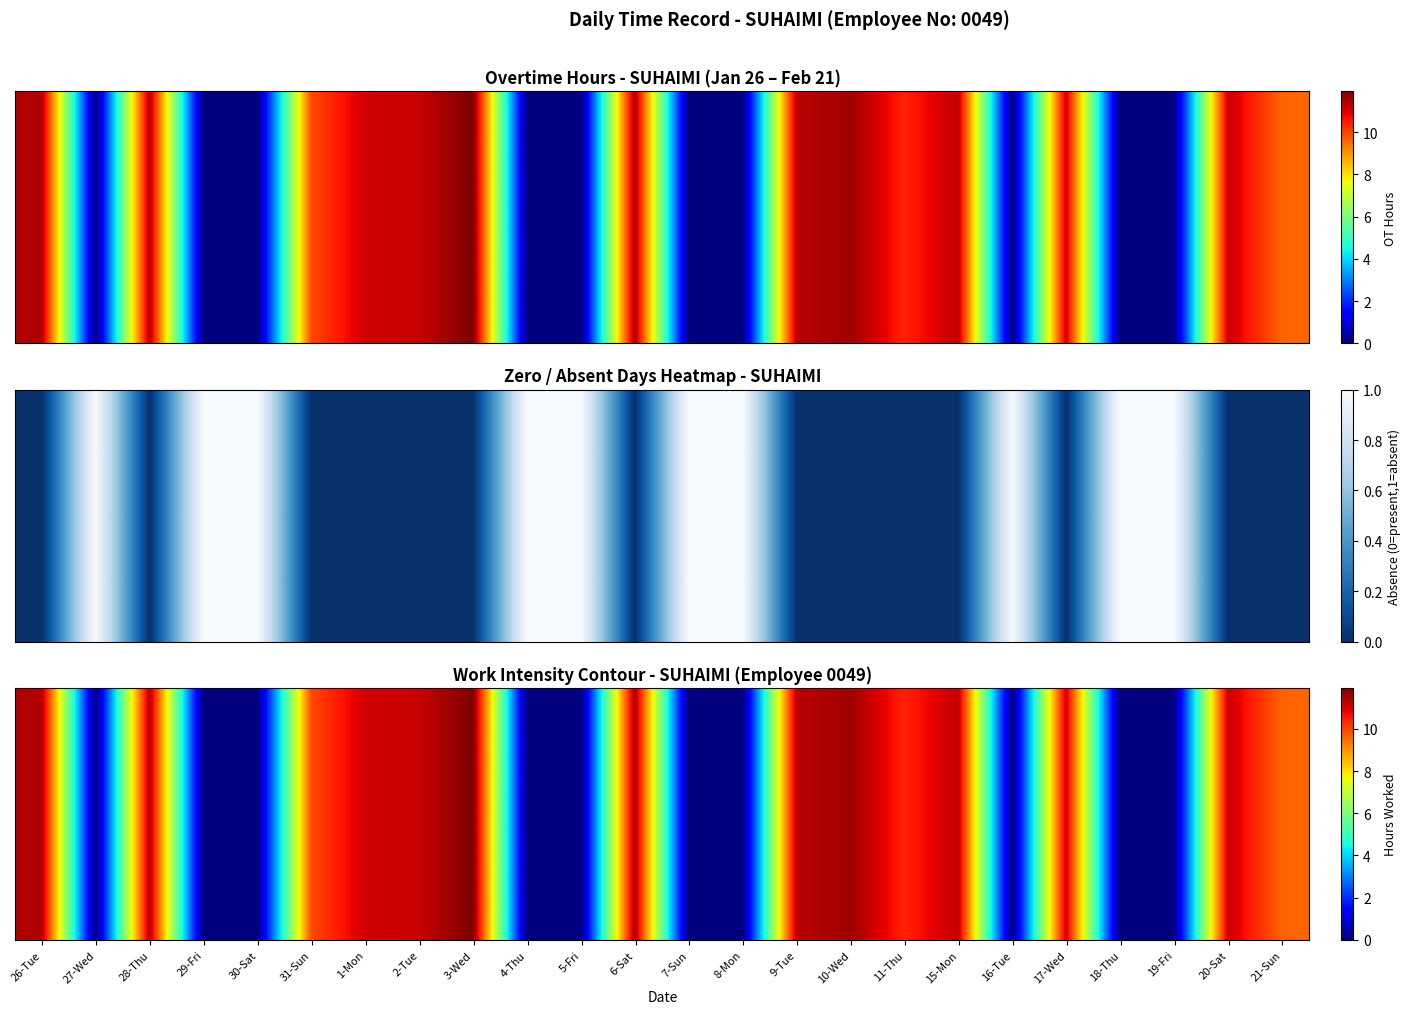

What is the average value?

6.5